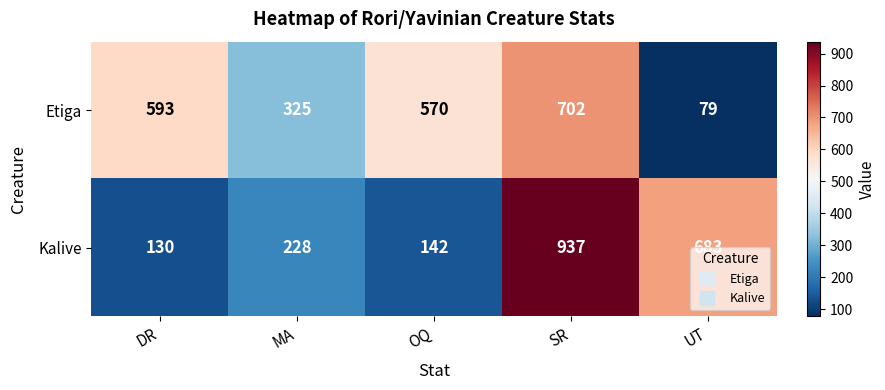

Is the value of Kalive at DR greater than the value of Etiga at DR?

No